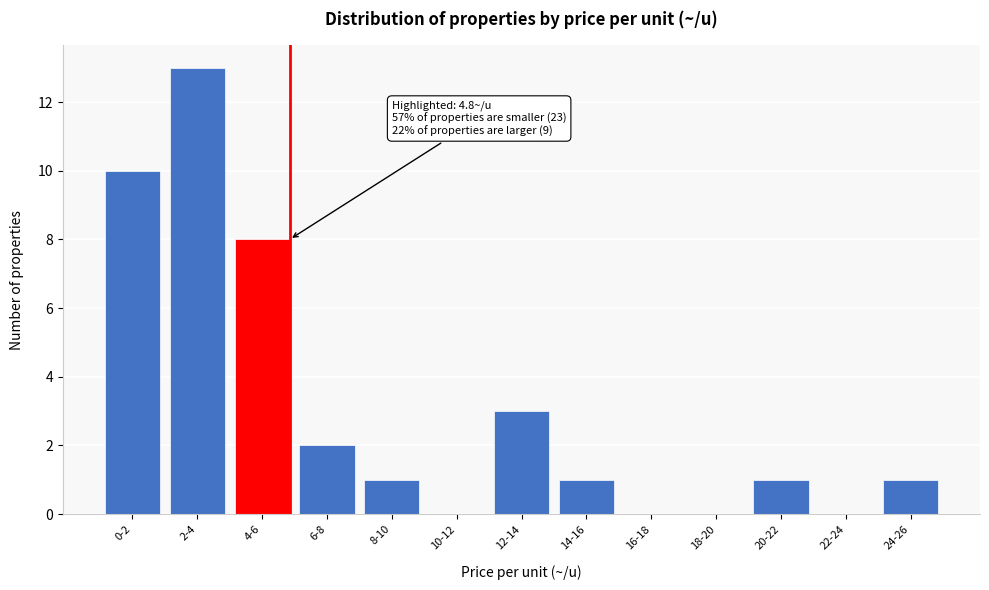

Reading left to right, list all the values displayed in this chart.

0-2=10	2-4=13	4-6=8	6-8=2	8-10=1	10-12=0	12-14=3	14-16=1	16-18=0	18-20=0	20-22=1	22-24=0	24-26=1